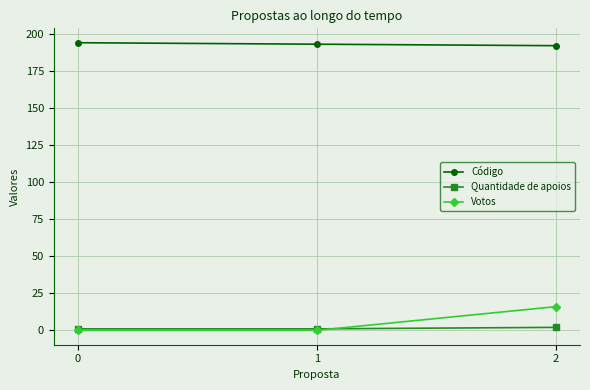

Reading left to right, what are all the values shown in this chart?

Código: 0=194	1=193	2=192
Quantidade de apoios: 0=1	1=1	2=2
Votos: 0=0	1=0	2=16